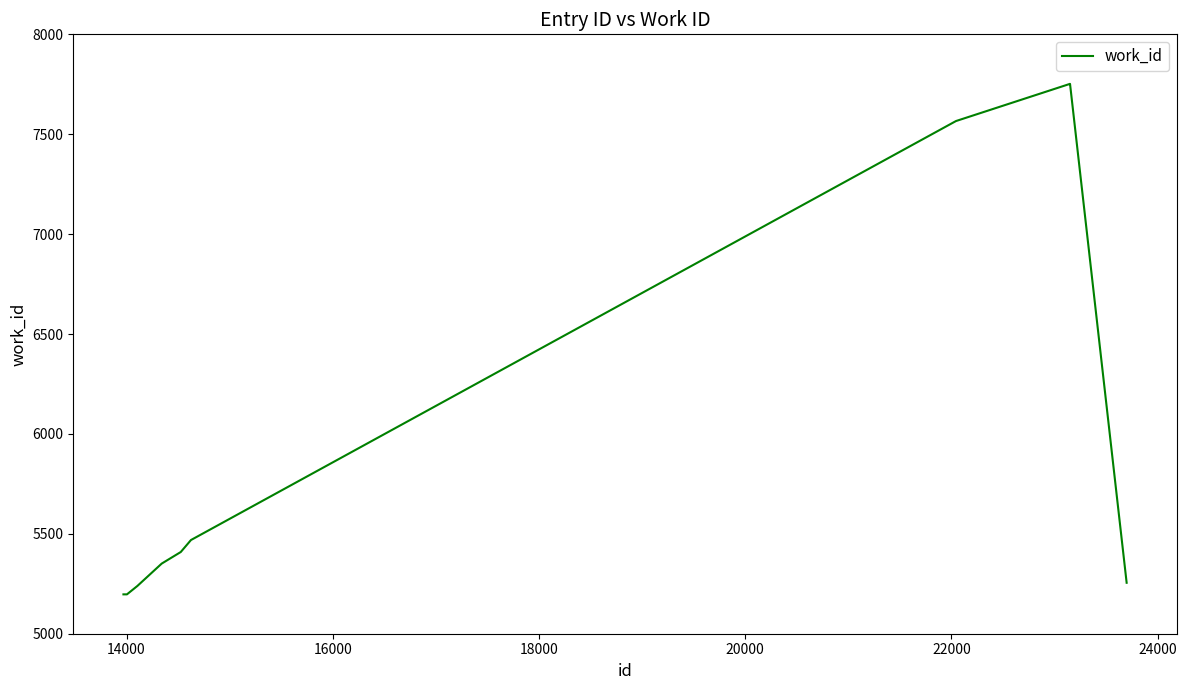

What is the greatest value displayed?

7752